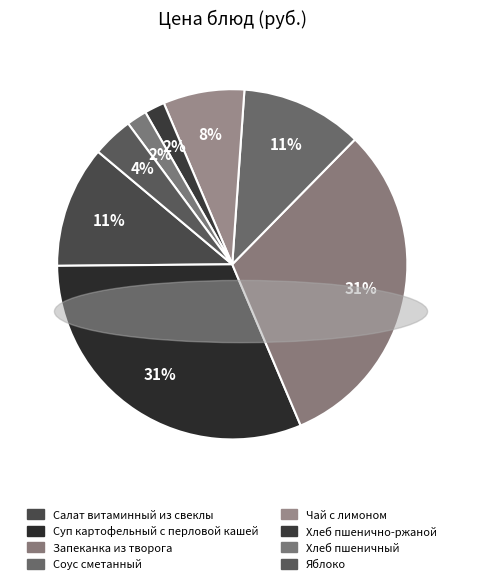

To the nearest percent, what is the combined percentage of Хлеб пшенично-ржаной and Хлеб пшеничный?

4%